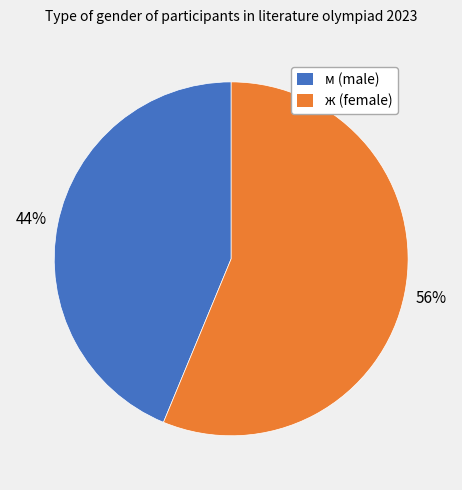

To the nearest percent, what portion does ж represent?

56%